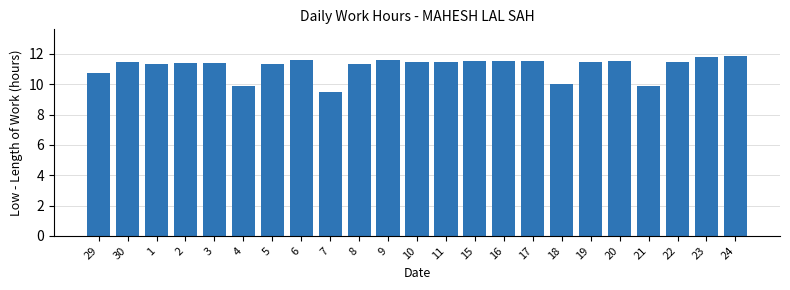

What is the label of the 6th bar from the right?

19